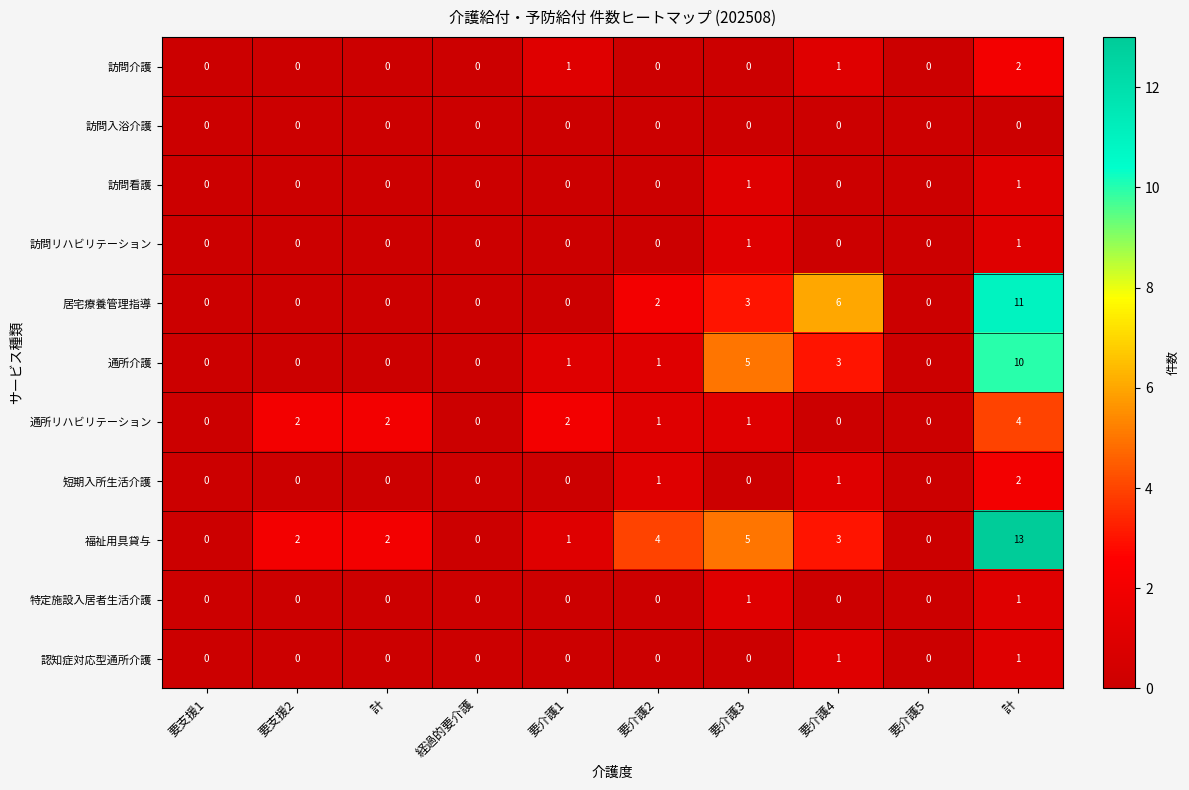

Between 計 and 要介護2, which is larger?

計